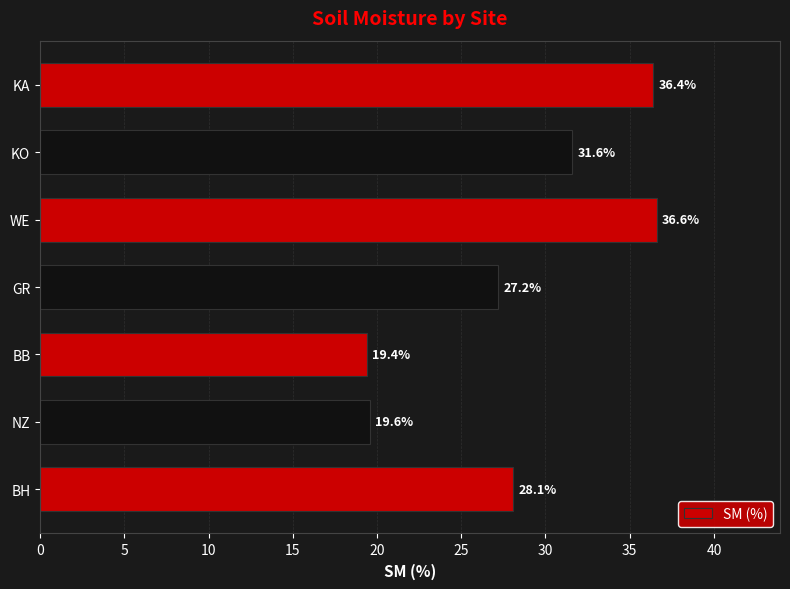

Reading bottom to top, transcribe all the data shown in this chart.

BH=28.1	NZ=19.6	BB=19.4	GR=27.2	WE=36.6	KO=31.6	KA=36.4